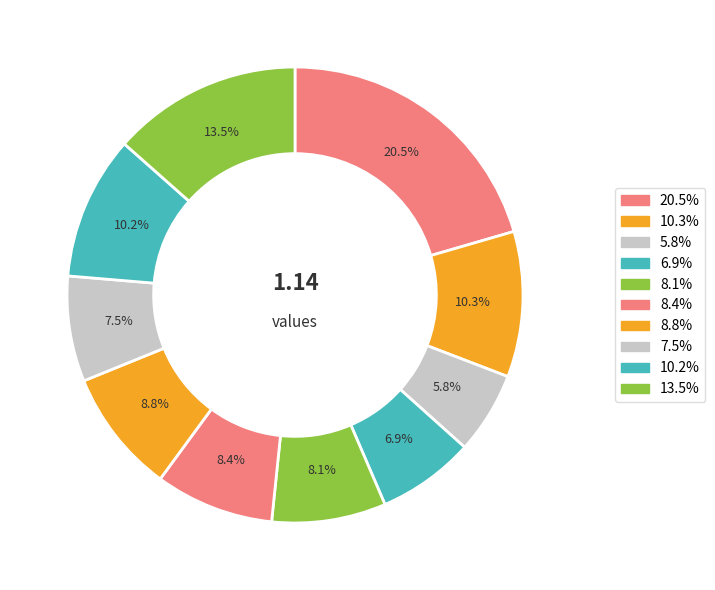

How many slices are in this pie chart?

10